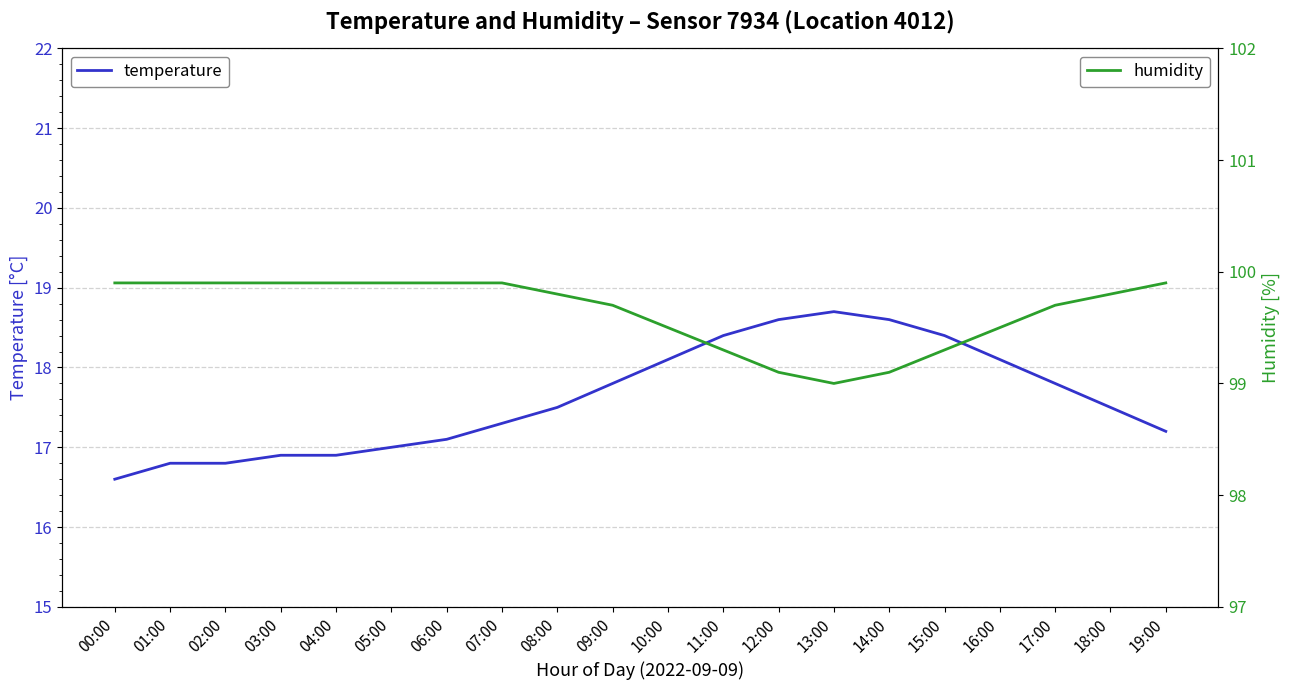

At which category does humidity reach its first local valley?

13:00